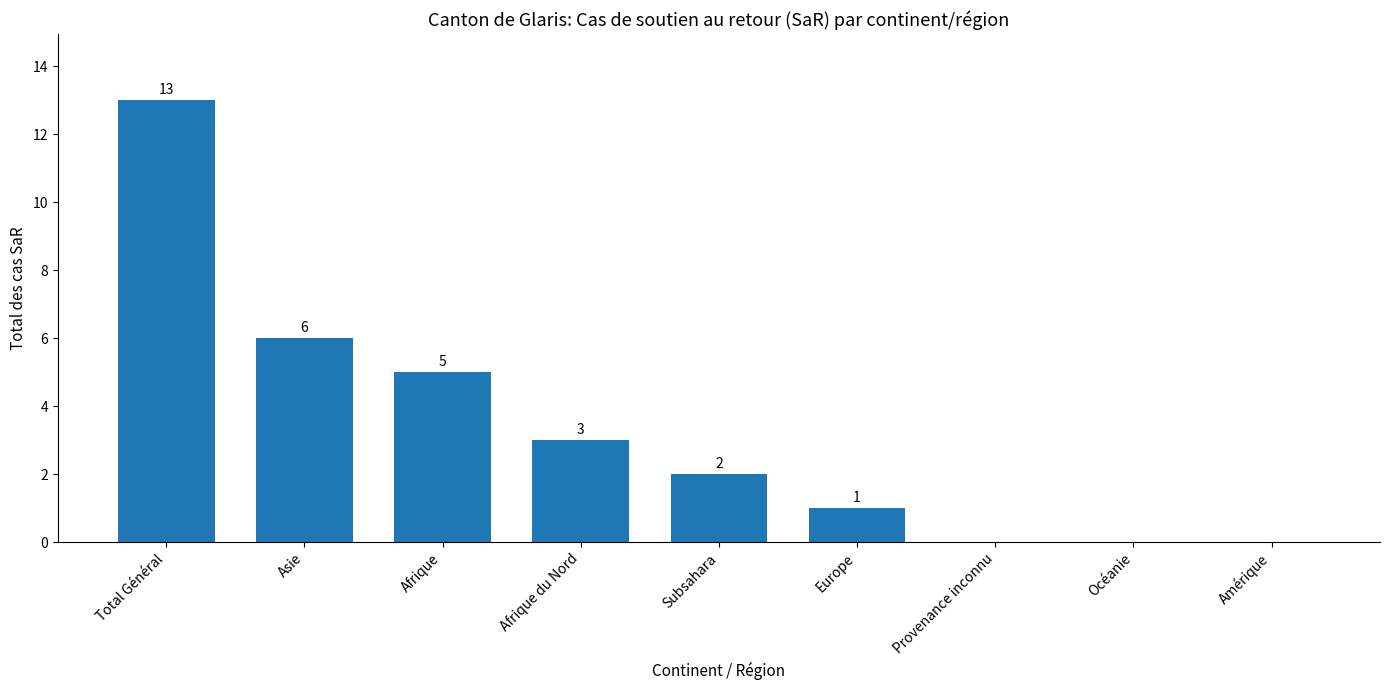

How many positive values are there?

6